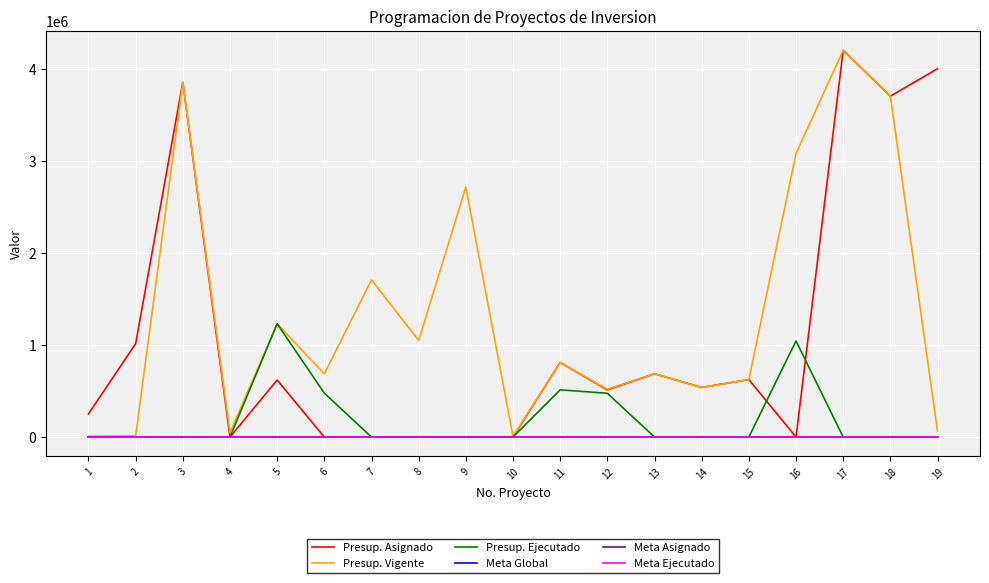

What is the highest value of the Presup. Ejecutado series?

1230354.4